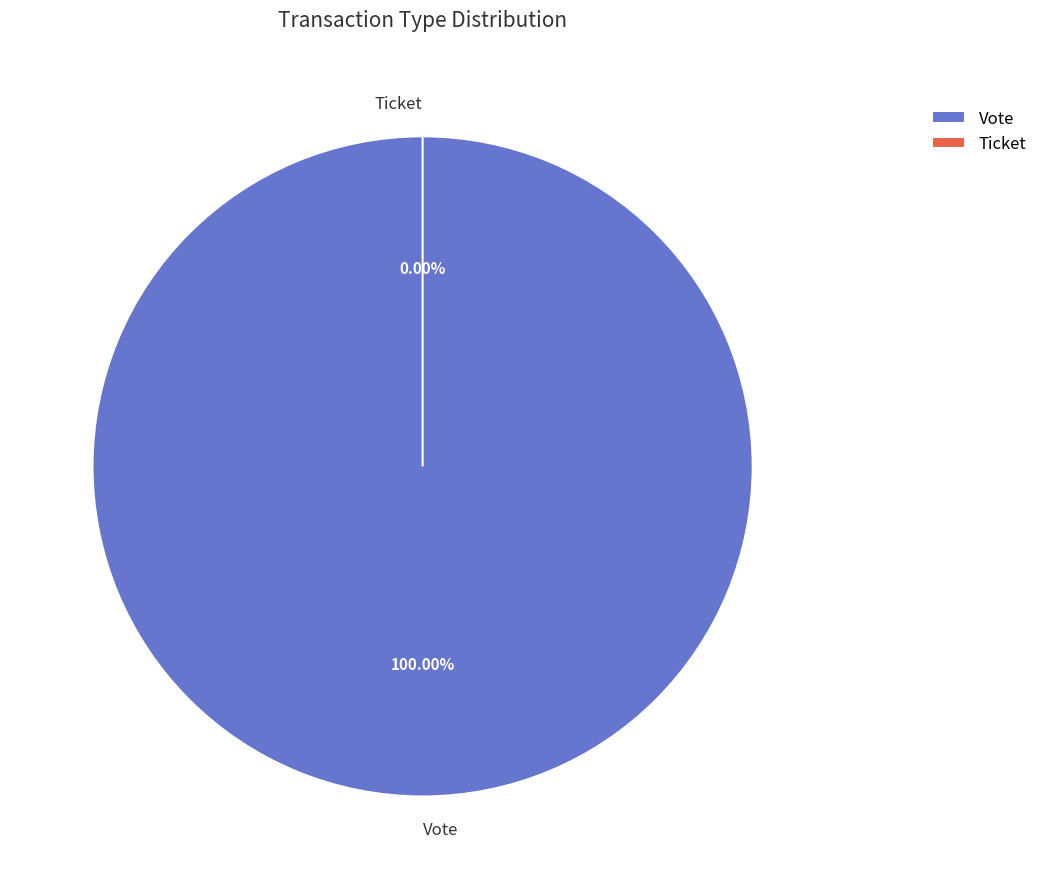

Do Vote and Ticket together represent more than half of the pie?

Yes